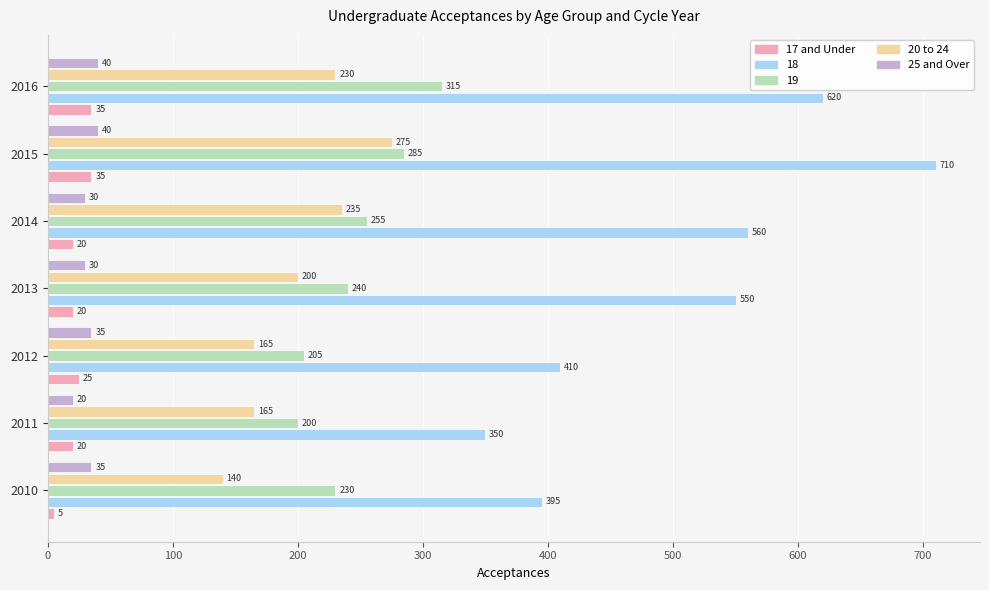

Which label corresponds to the largest value in the chart?

2015